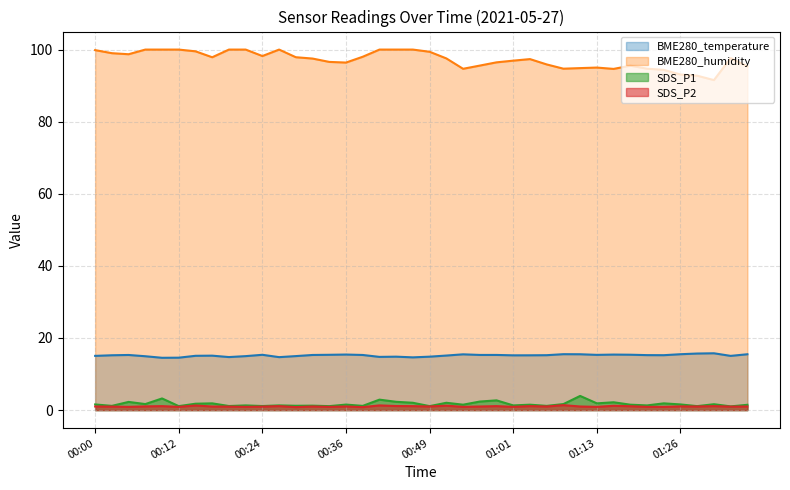

Which category has the highest value across all series?

00:07